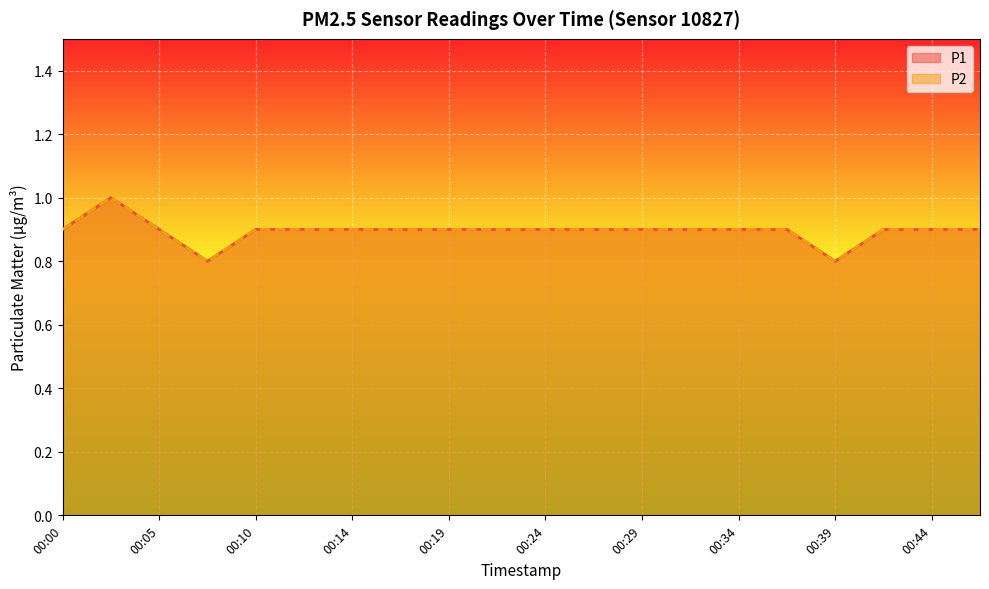

The value of P2 at 00:10 is 0.5. True or false?

False